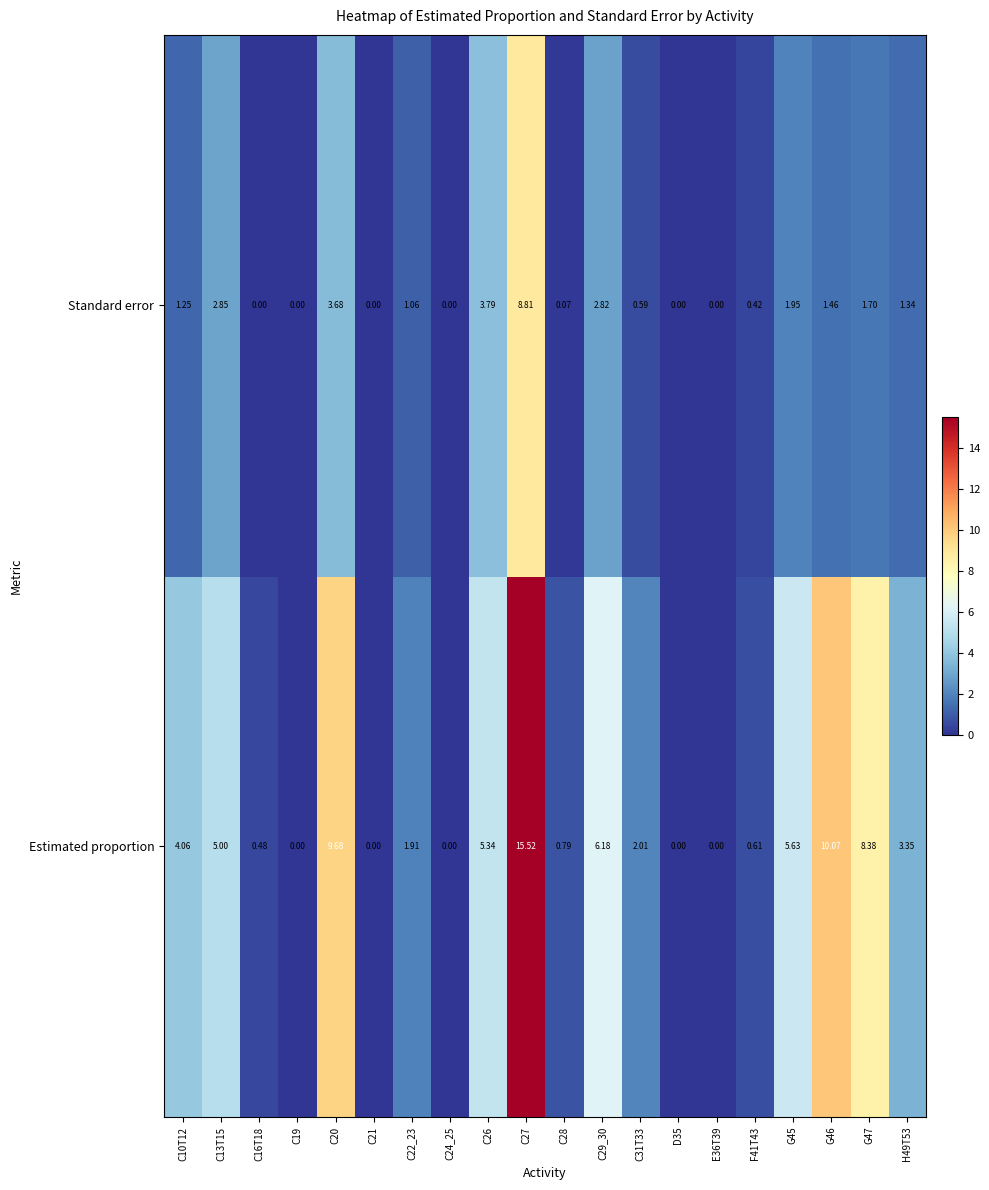

List the series in order of their peak value, highest first.

Estimated proportion, Standard error